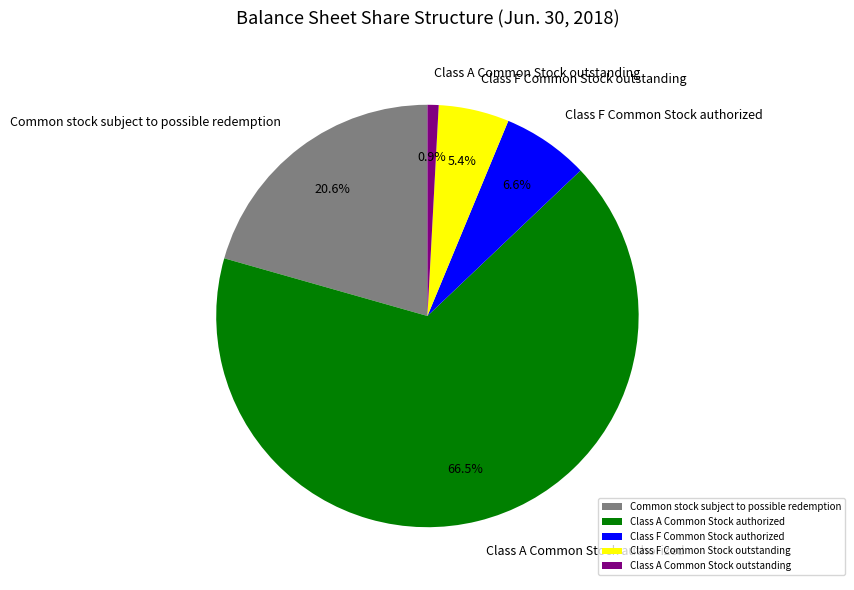

Count the number of slices in the pie.

5